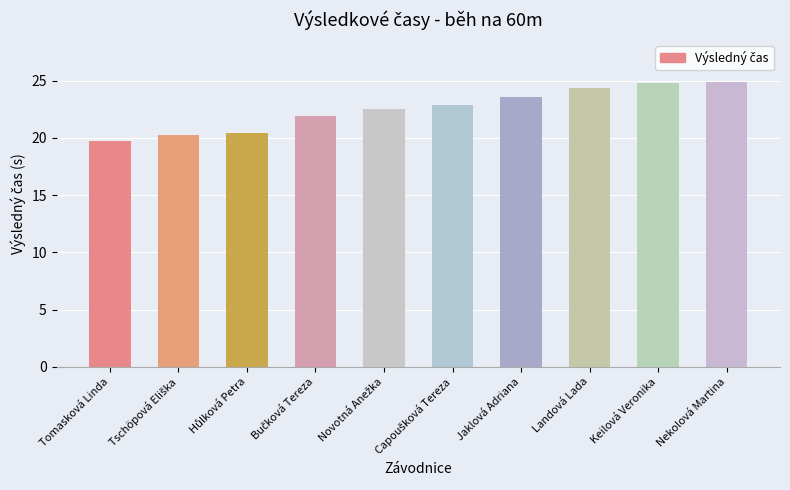

What is the smallest value displayed?

19.7